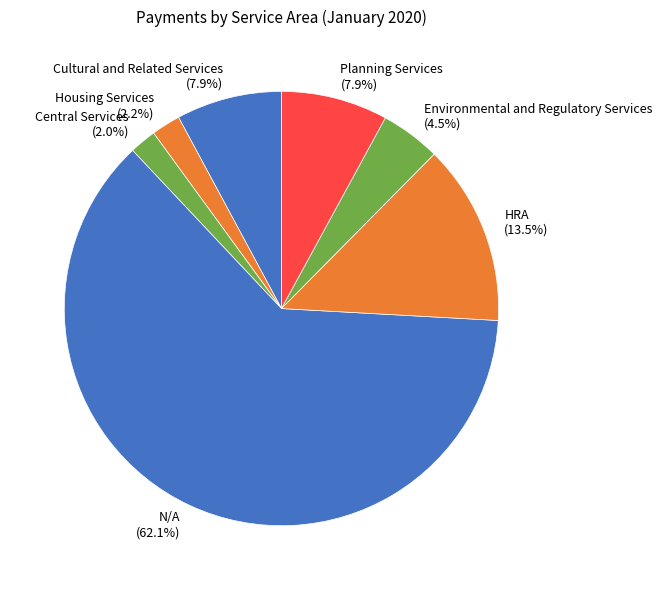

Which slice is the largest?

N/A